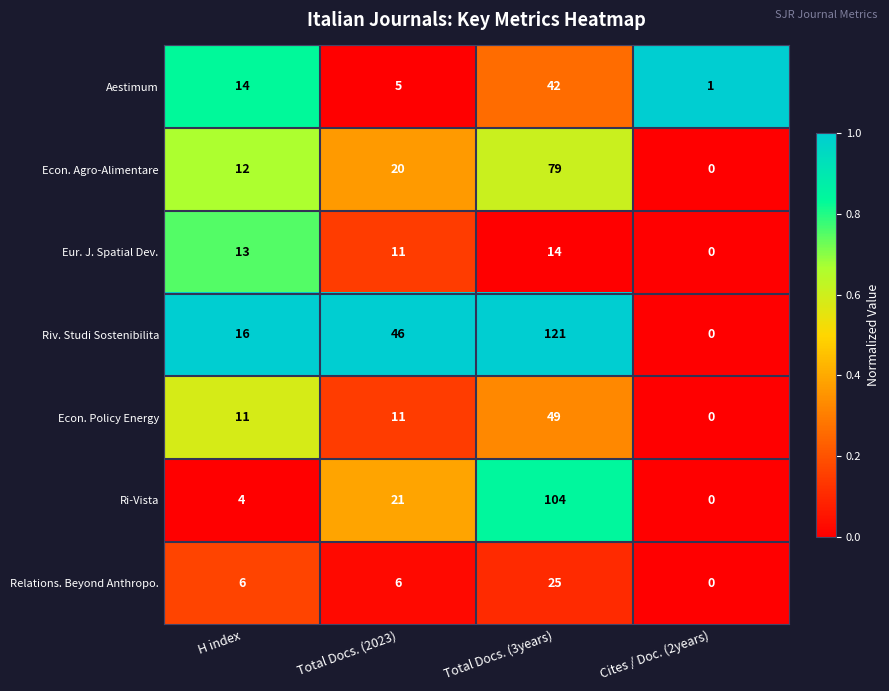

Where is Ri-Vista nearest to the value 52?

Total Docs. (2023)